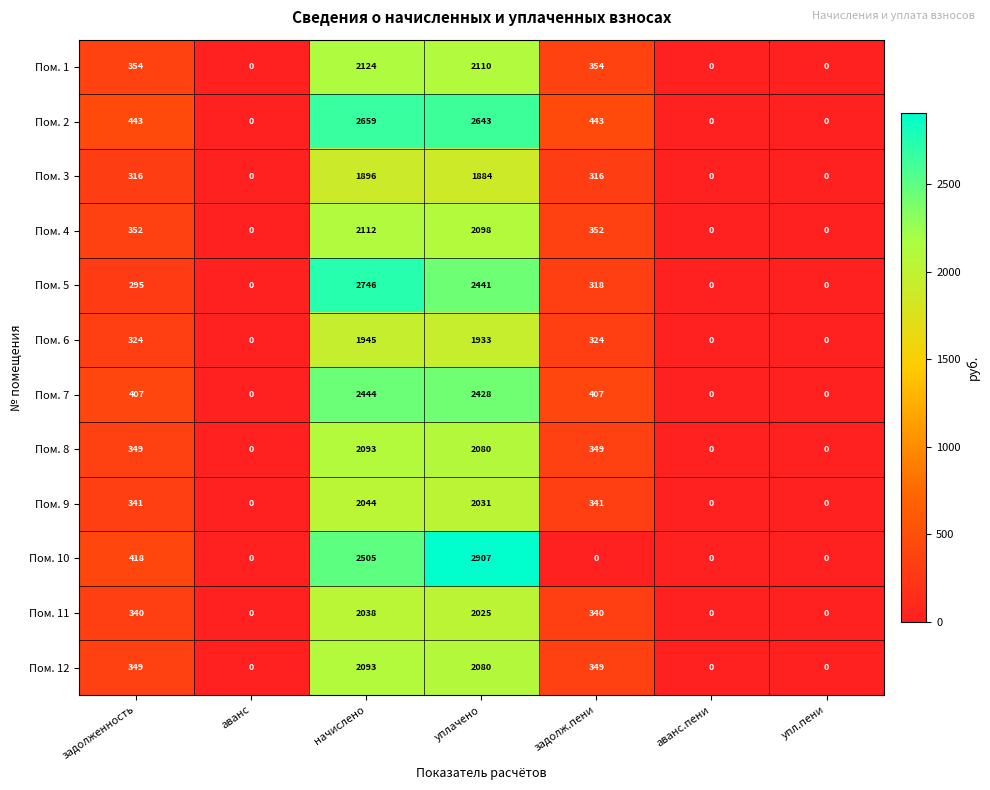

What is the difference between the highest and lowest values at задолж.пени?

443